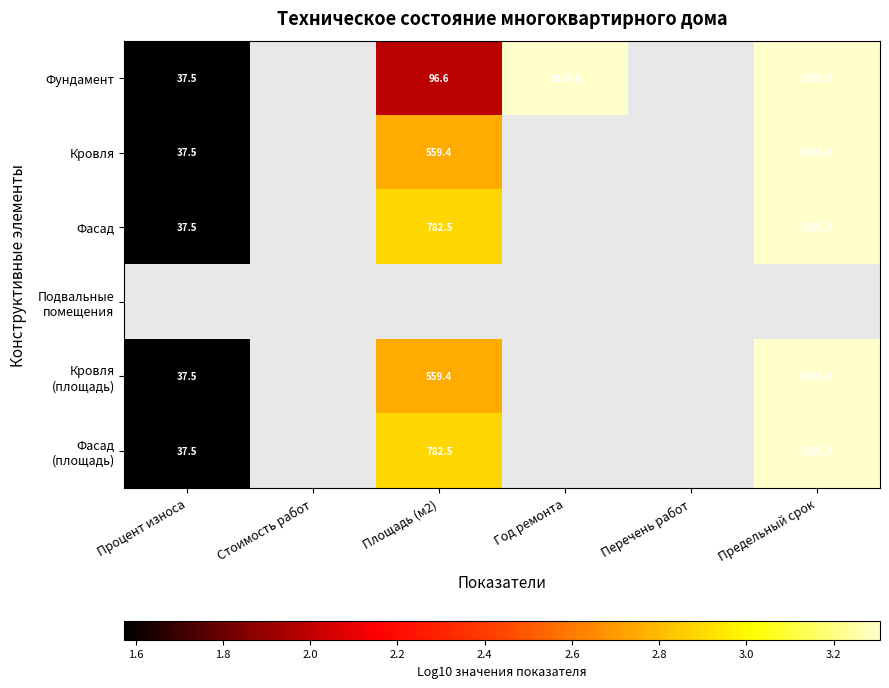

Is the value of Фасад at Площадь (м2) greater than the value of Фундамент at Площадь (м2)?

Yes